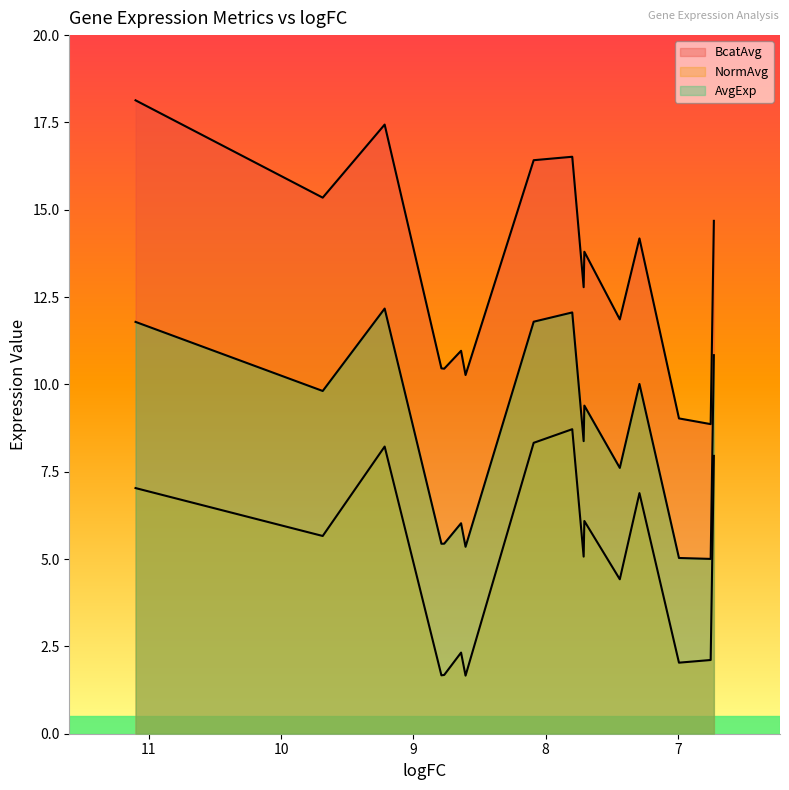

At which category does AvgExp reach its first local valley?

9.6859